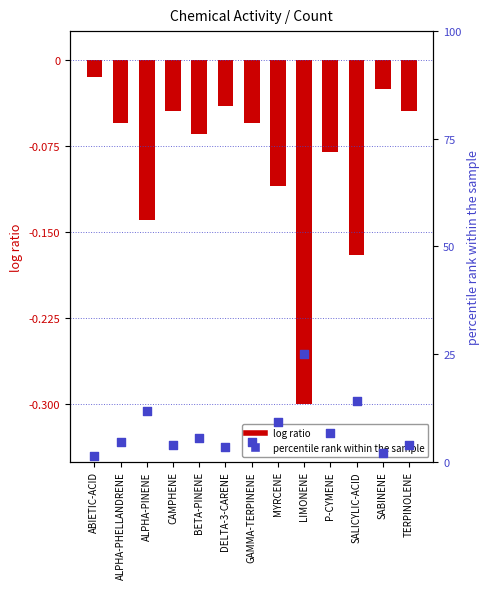

Which series has the largest total across all categories?

Normalized Activity